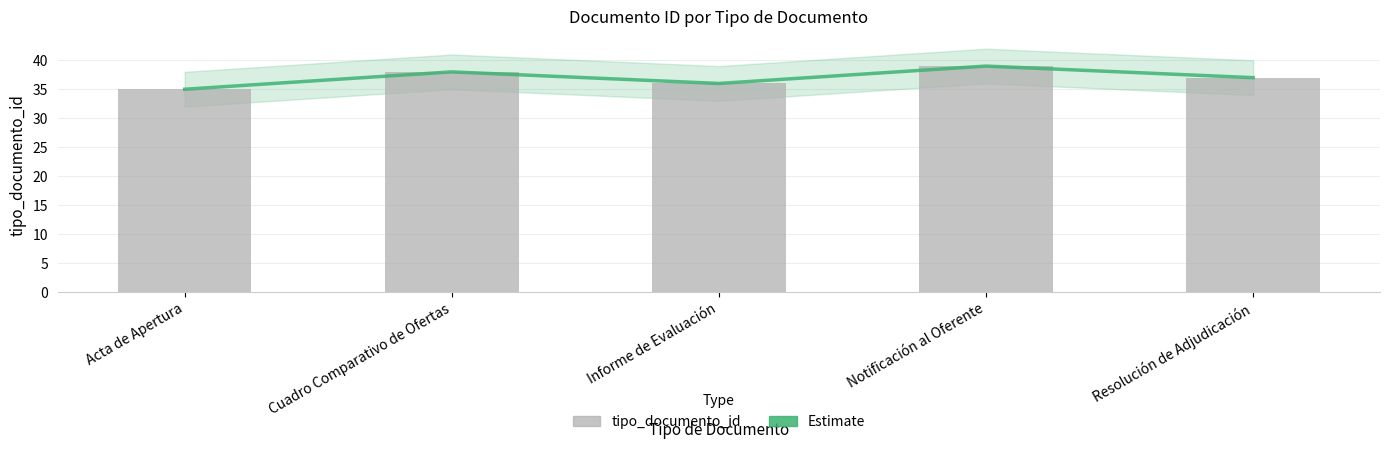

Reading left to right, list all the values displayed in this chart.

Estimate: Acta de Apertura=35	Cuadro Comparativo de Ofertas=38	Informe de Evaluación=36	Notificación al Oferente=39	Resolución de Adjudicación=37
tipo_documento_id: Acta de Apertura=35	Cuadro Comparativo de Ofertas=38	Informe de Evaluación=36	Notificación al Oferente=39	Resolución de Adjudicación=37